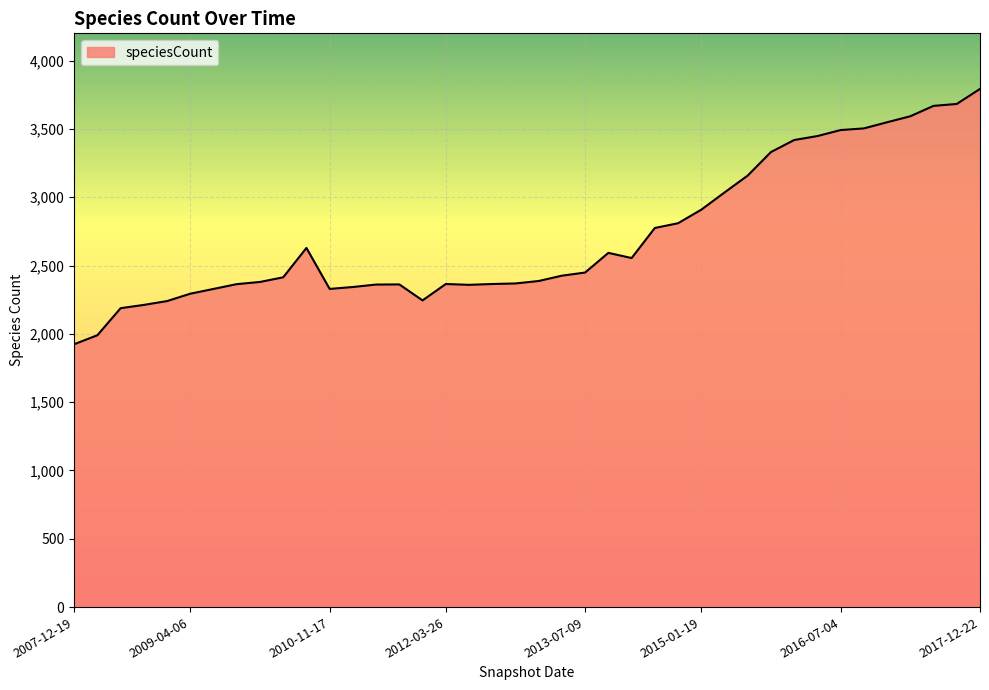

What is the smallest value displayed?

1924